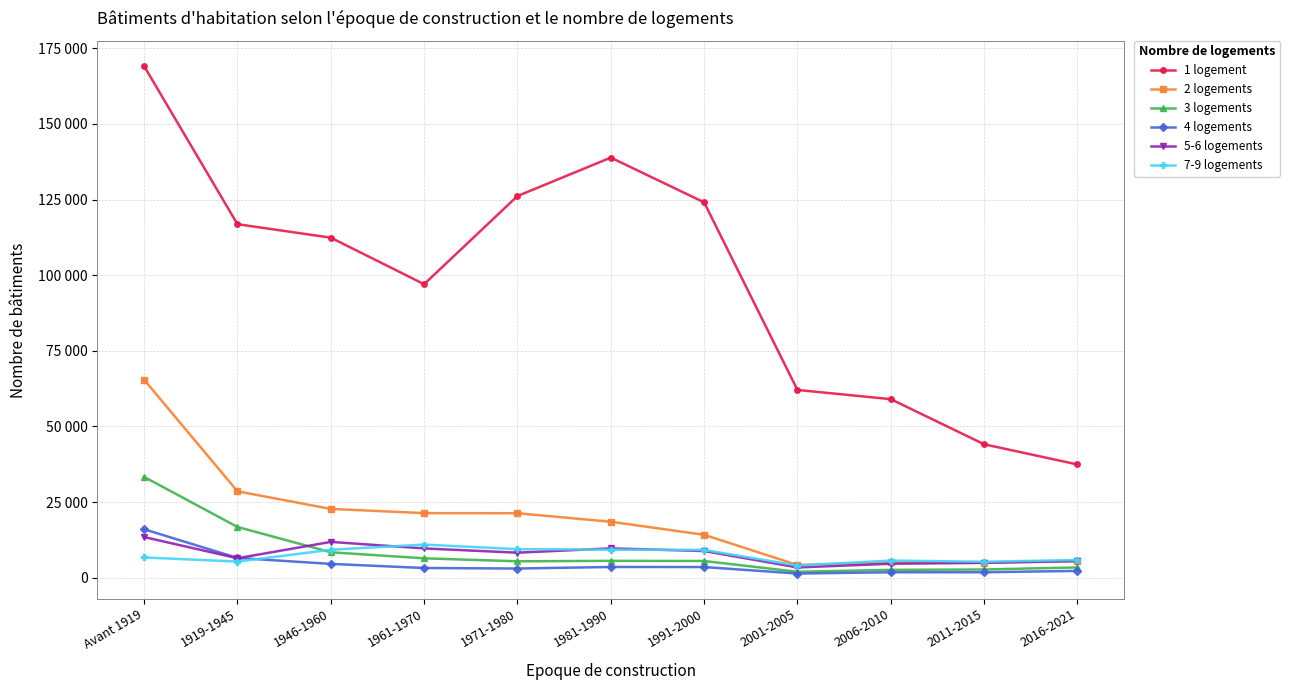

Does the chart have visible grid lines?

Yes